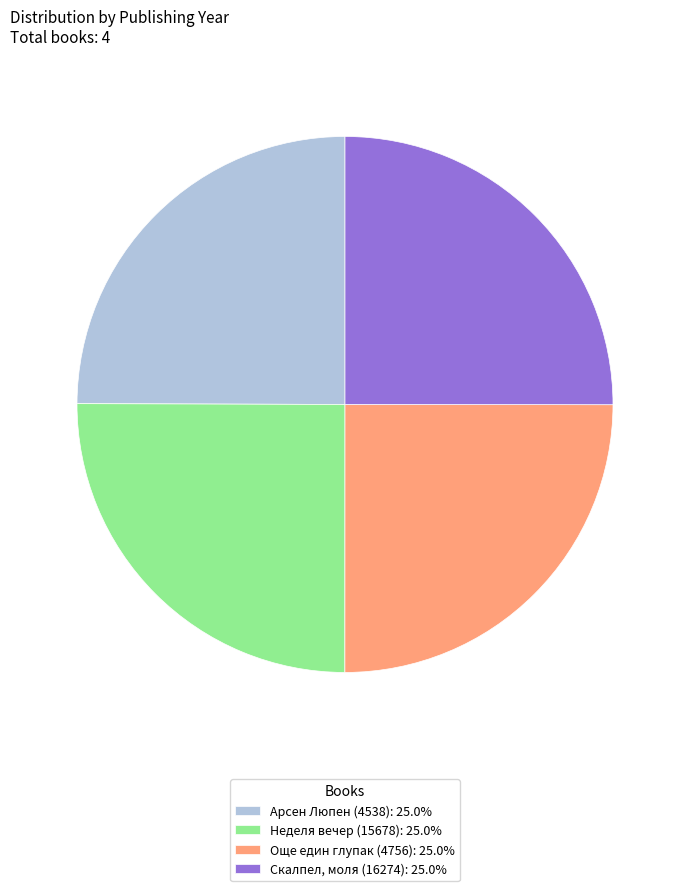

Does Неделя вечер (15678): 25.0% represent more than half of the total?

No